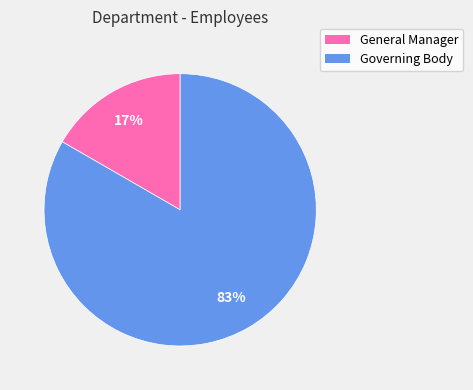

Between General Manager and Governing Body, which is larger?

Governing Body